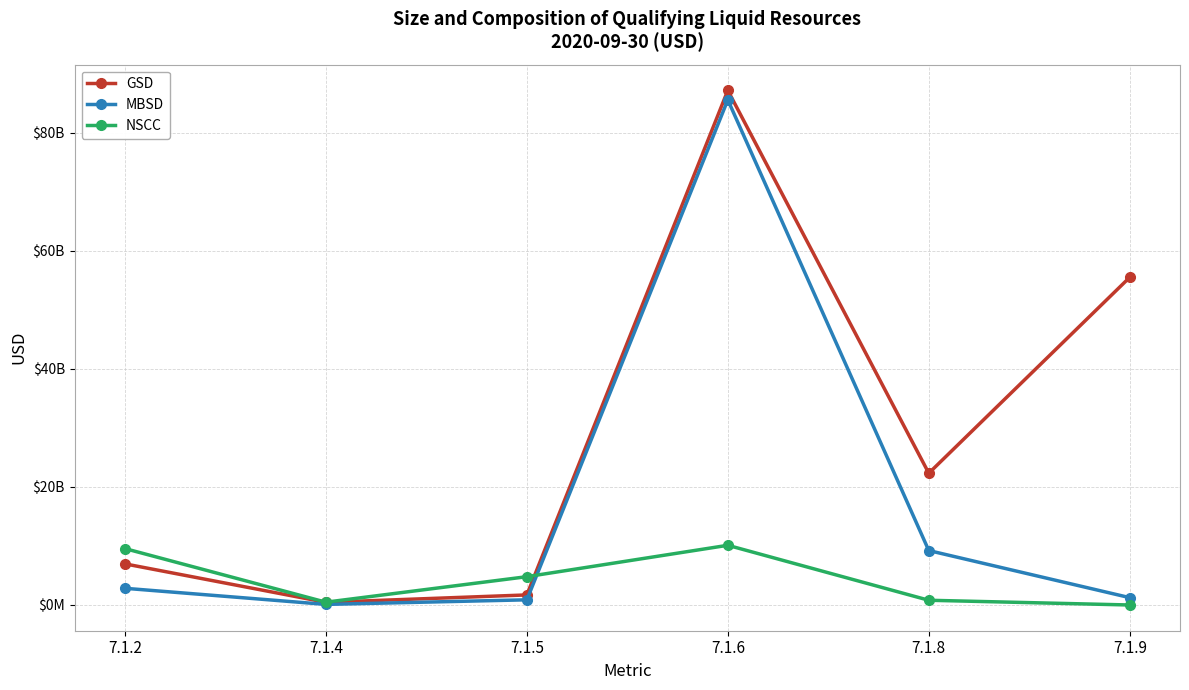

Read the MBSD value at 7.1.5.

876000000.0